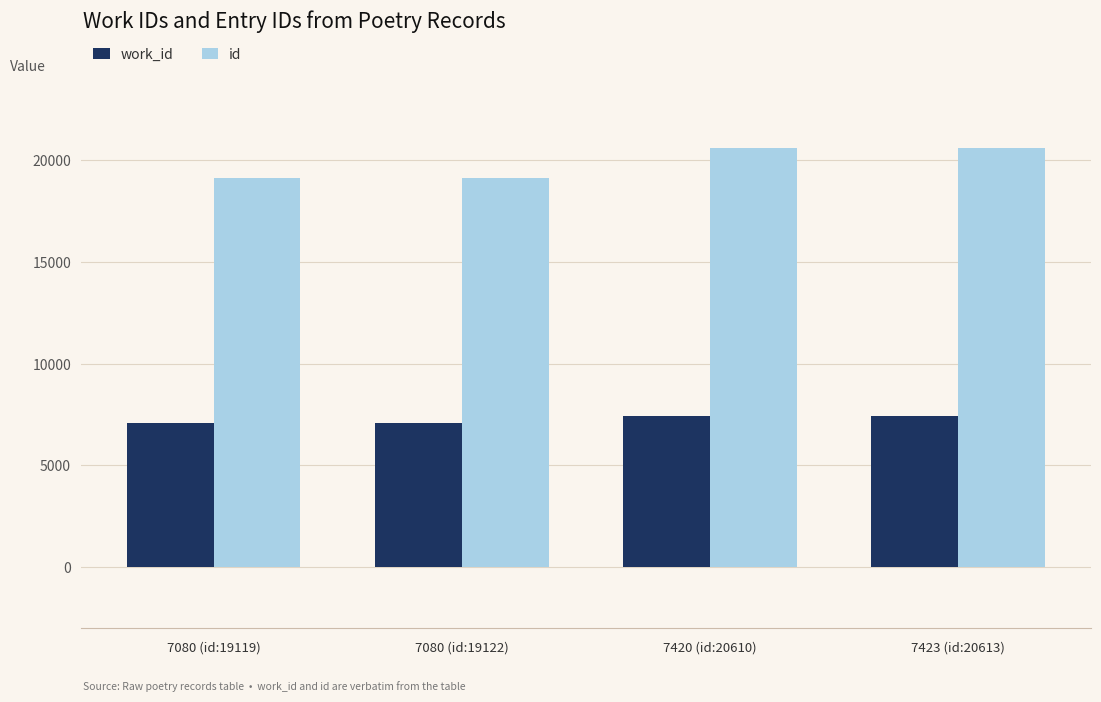

What is the value of the work_id bar at the 4th from the left?

7423